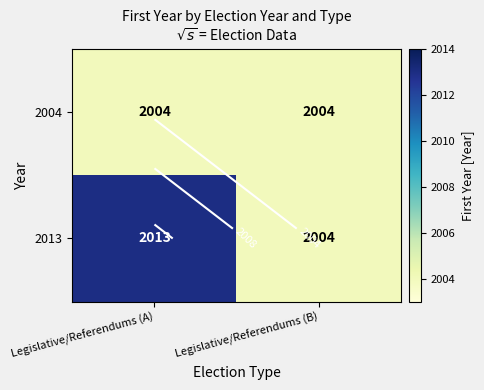

Read the 2004 value at Legislative/Referendums (B).

2004